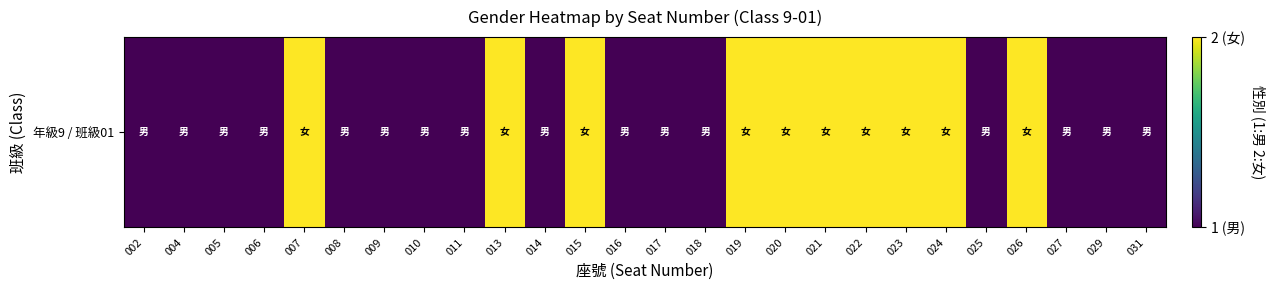

What is the minimum value shown in the chart?

1